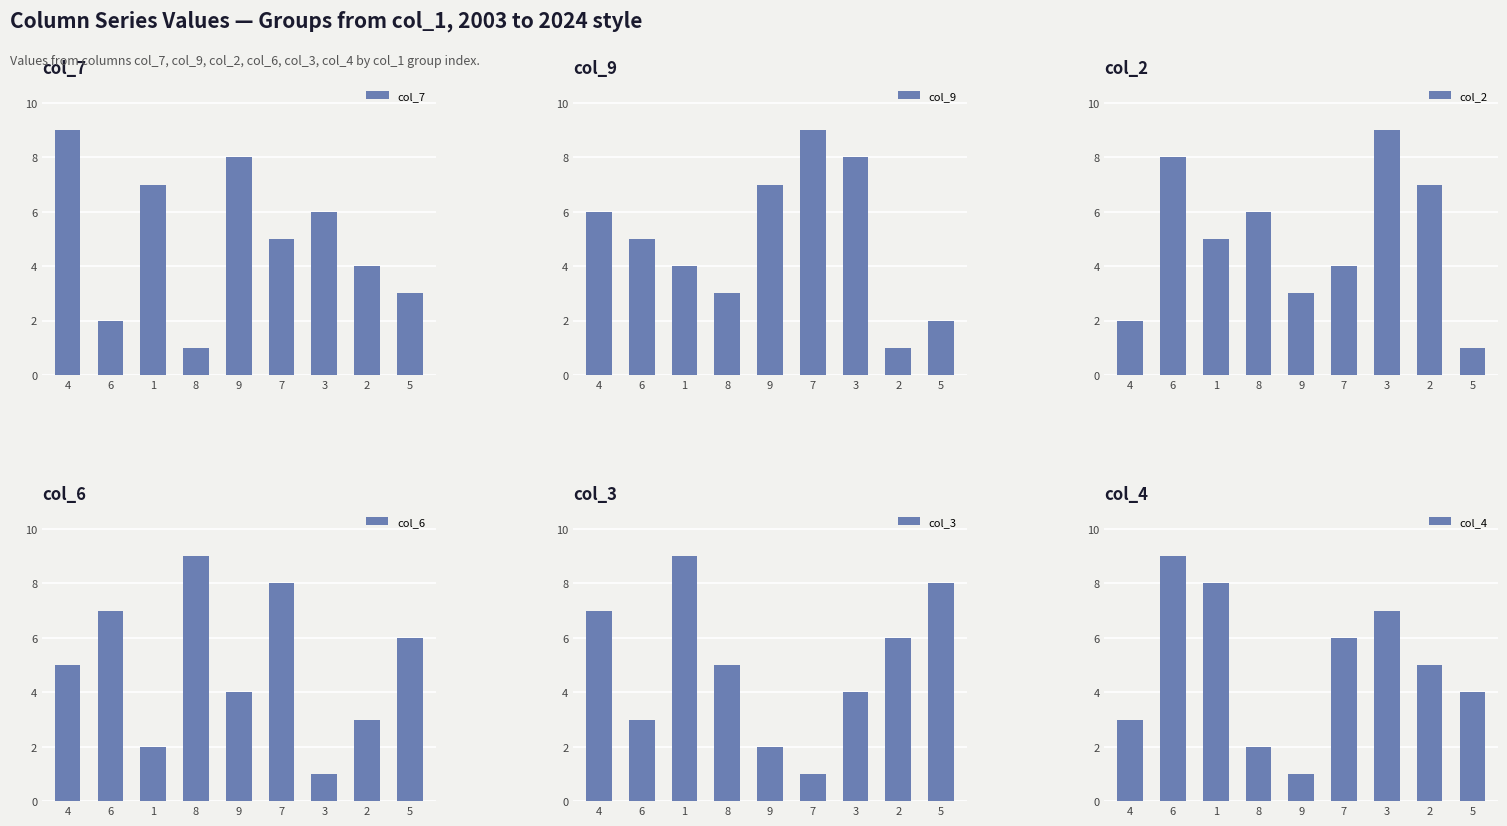

Between 1 and 6, which is larger?

1